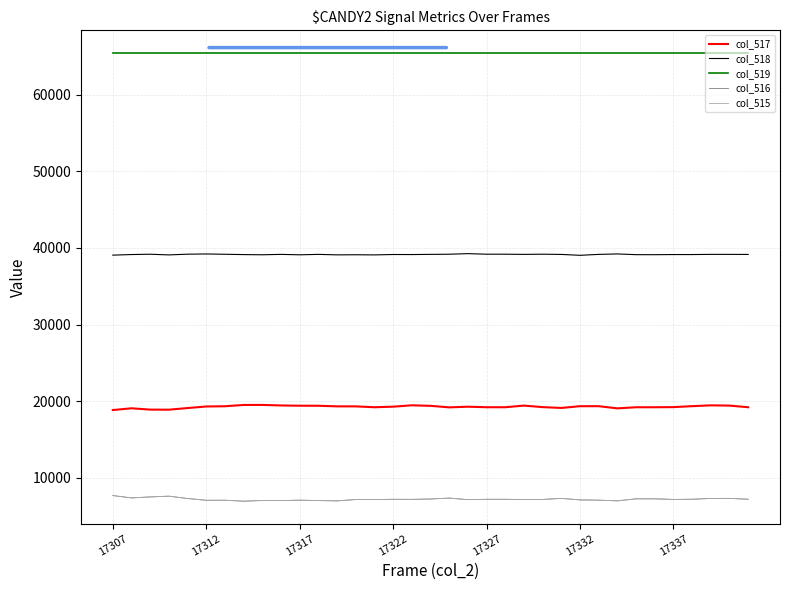

What is the greatest value displayed?

65535